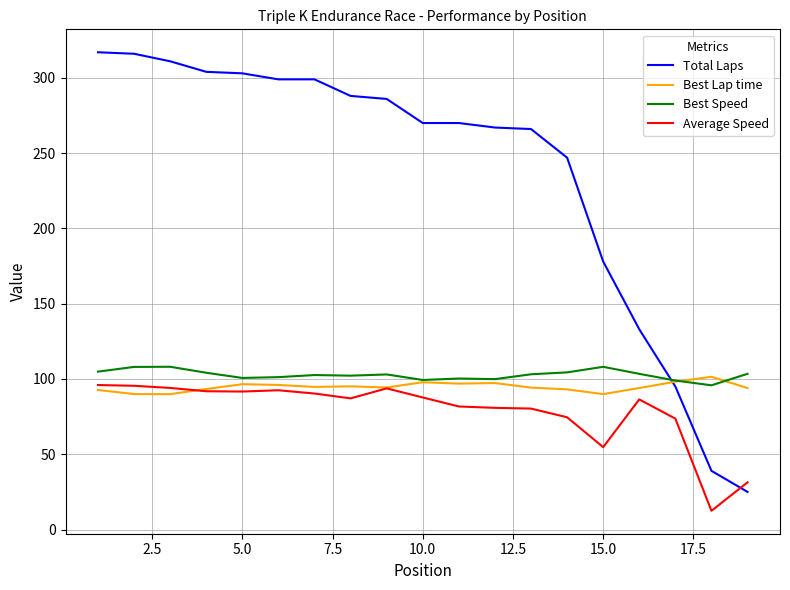

What is the maximum value for Total Laps?

317.0